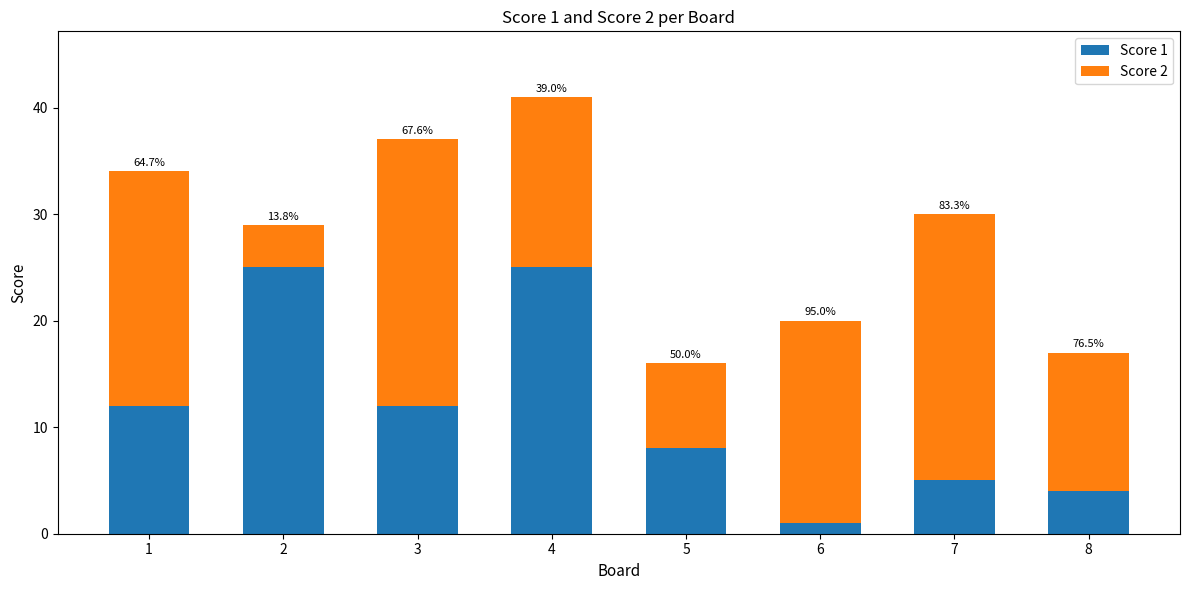

How many bars are there in total?

8